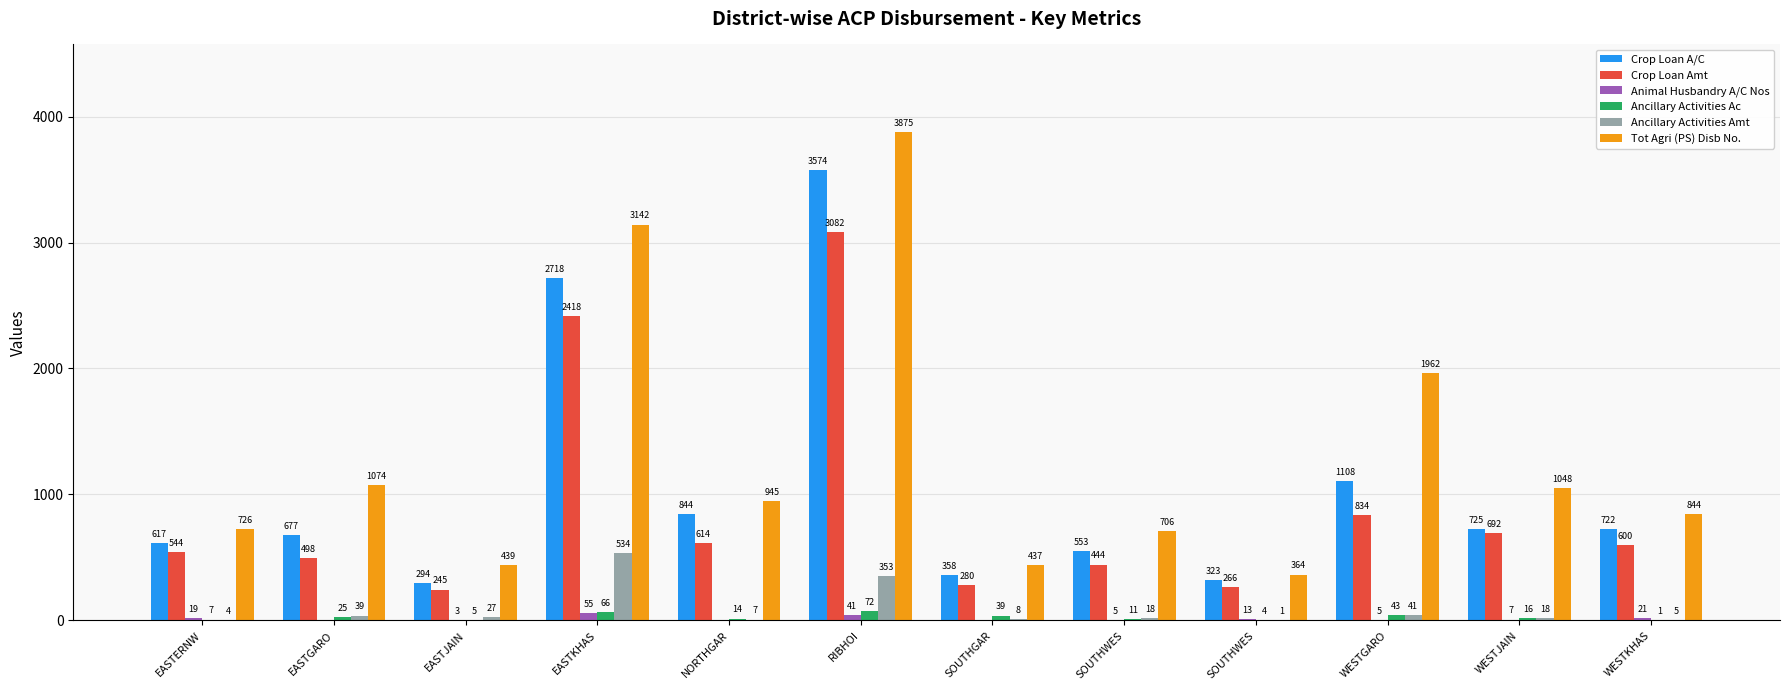

Reading left to right, extract all data points from this chart.

Crop Loan A/C: 617.0	677.0	294.0	2718.0	844.0	3574.0	358.0	553.0	323.0	1108.0	725.0	722.0
Crop Loan Amt: 543.5	497.8	244.8	2417.9	613.8	3081.6	279.6	443.6	266.1	834.1	692.1	599.8
Animal Husbandry A/C Nos: 19.0	0.0	3.0	55.0	0.0	41.0	0.0	5.0	13.0	5.0	7.0	21.0
Ancillary Activities Ac: 7.0	25.0	5.0	66.0	14.0	72.0	39.0	11.0	4.0	43.0	16.0	1.0
Ancillary Activities Amt: 3.6	38.5	26.8	533.7	7.1	353.3	8.2	17.6	0.6	41.4	18.1	4.7
Tot Agri (PS) Disb No.: 726.0	1074.0	439.0	3142.0	945.0	3875.0	437.0	706.0	364.0	1962.0	1048.0	844.0